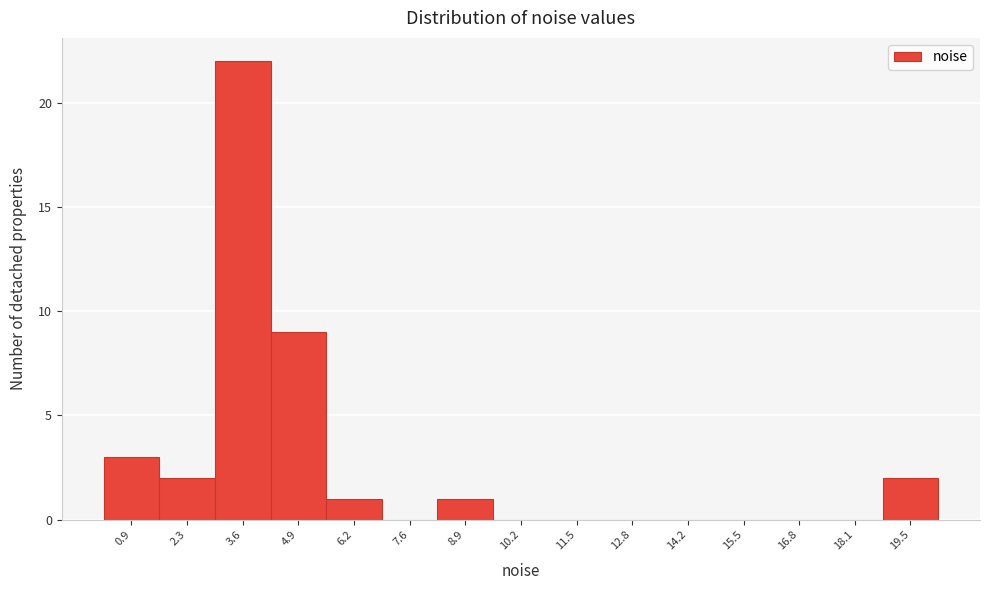

Reading left to right, transcribe this chart: for each bar, give the range it covers on the x-axis and its height. Neither the bar edges nor the heights are printed on the chart, so give them approximately, as read against the axes.

0.2 to 1.6: 3
1.6 to 3.0: 2
3.0 to 4.2: 22
4.2 to 5.6: 9
5.6 to 6.8: 1
6.8 to 8.2: 0
8.2 to 9.6: 1
9.6 to 10.8: 0
10.8 to 12.2: 0
12.2 to 13.6: 0
13.6 to 14.8: 0
14.8 to 16.2: 0
16.2 to 17.4: 0
17.4 to 18.8: 0
18.8 to 20.2: 2